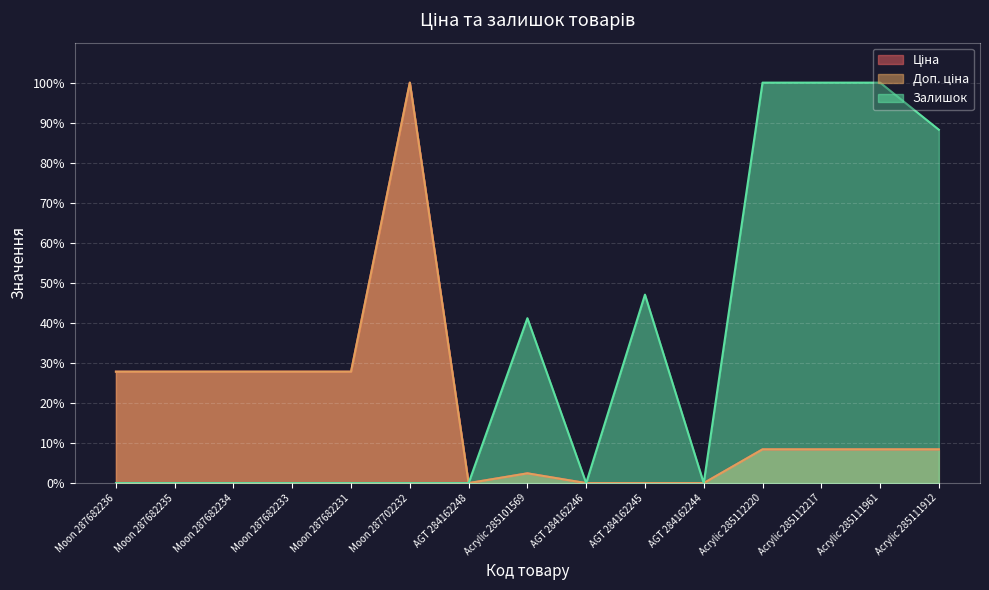

Which series has the largest total across all categories?

Залишок